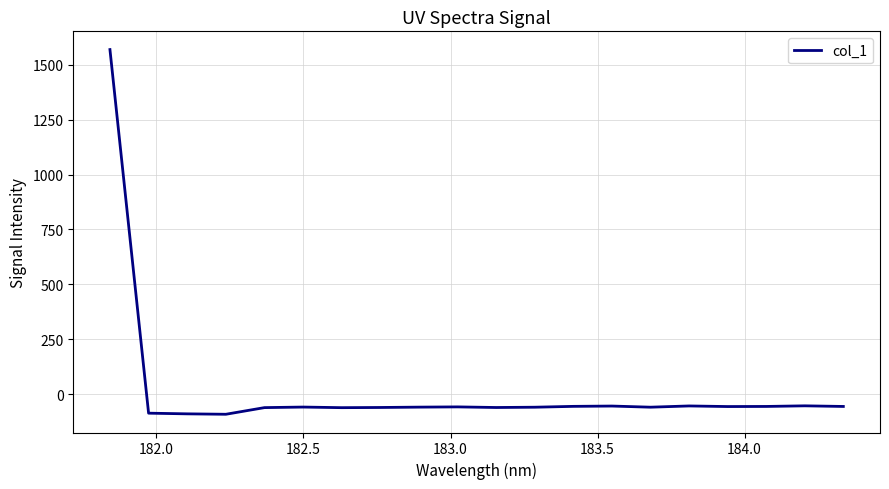

What is the maximum value shown in the chart?

1569.3